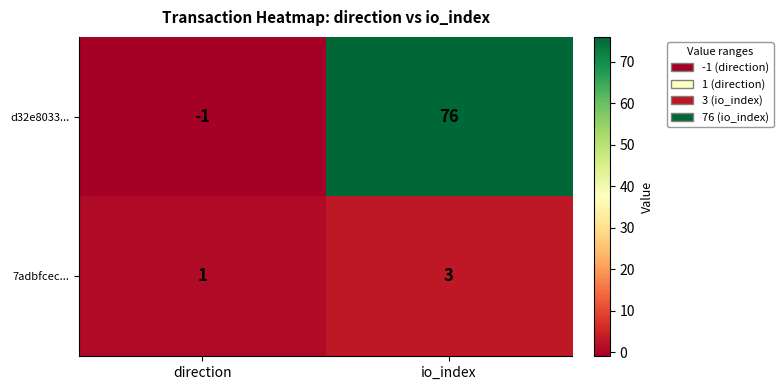

True or false: 7adbfcec... has a value of 1 at io_index.

False